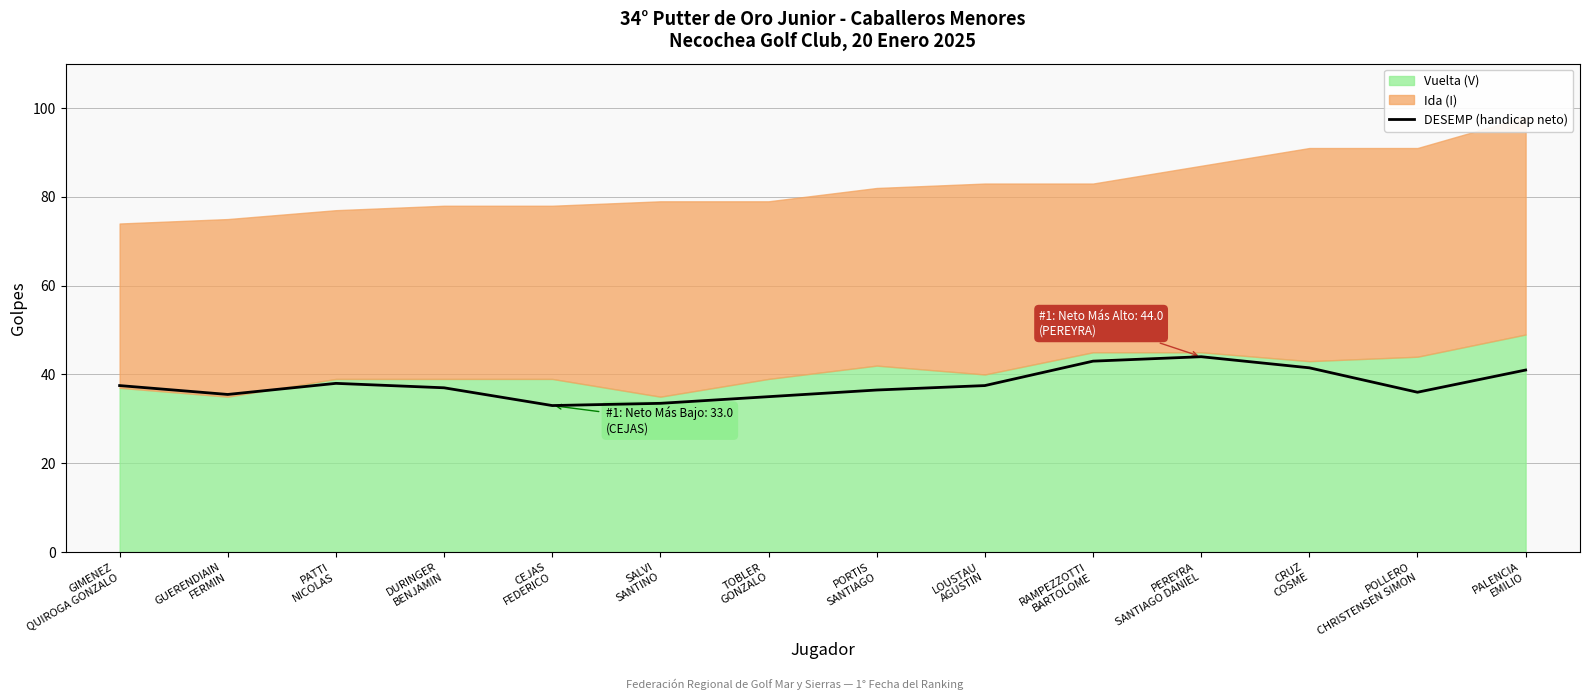

Reading left to right, what are all the values shown in this chart?

37.5	35.5	38.0	37.0	33.0	33.5	35.0	36.5	37.5	43.0	44.0	41.5	36.0	41.0